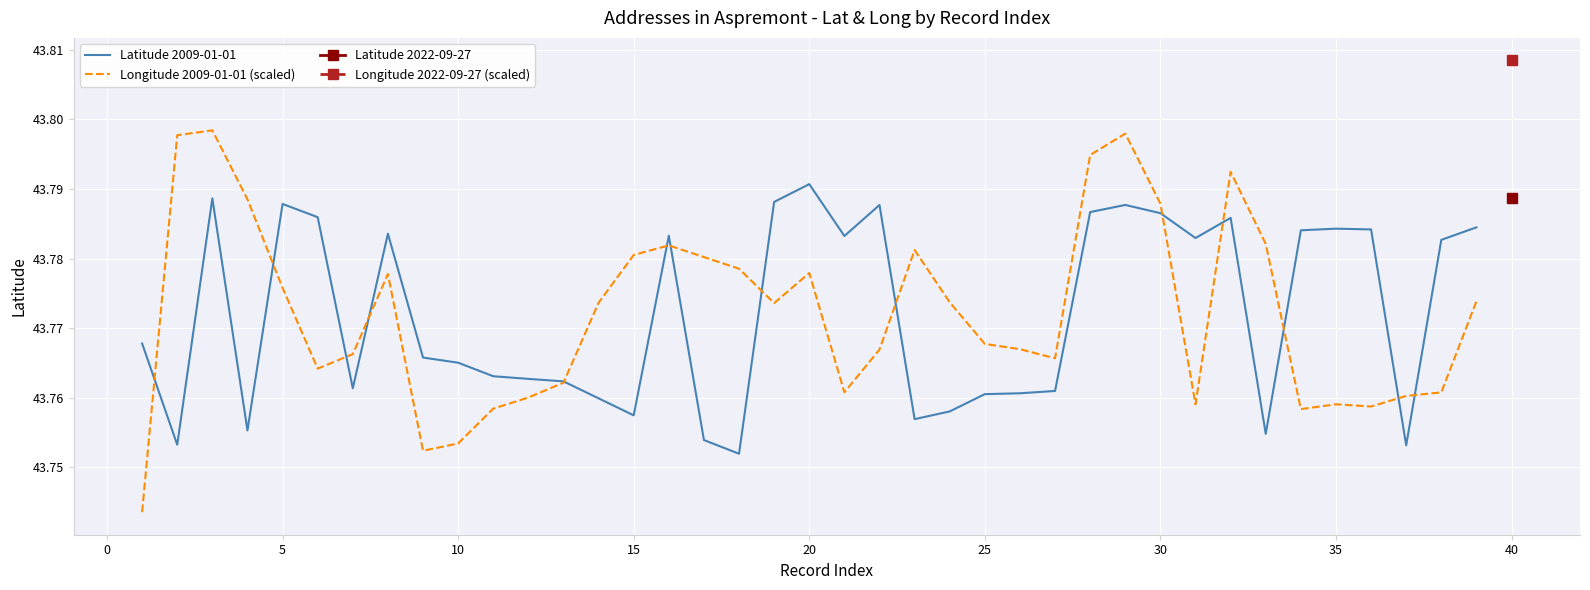

The value of Longitude 2009-01-01 (scaled) at 35 is 69.5. True or false?

False